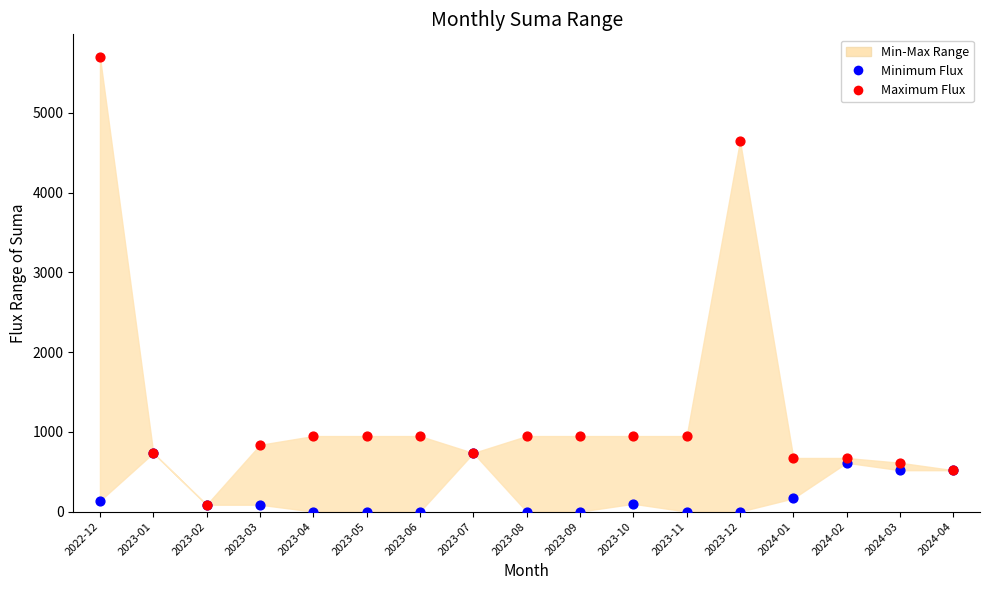

Which series contains the lowest Y value?

Minimum Flux